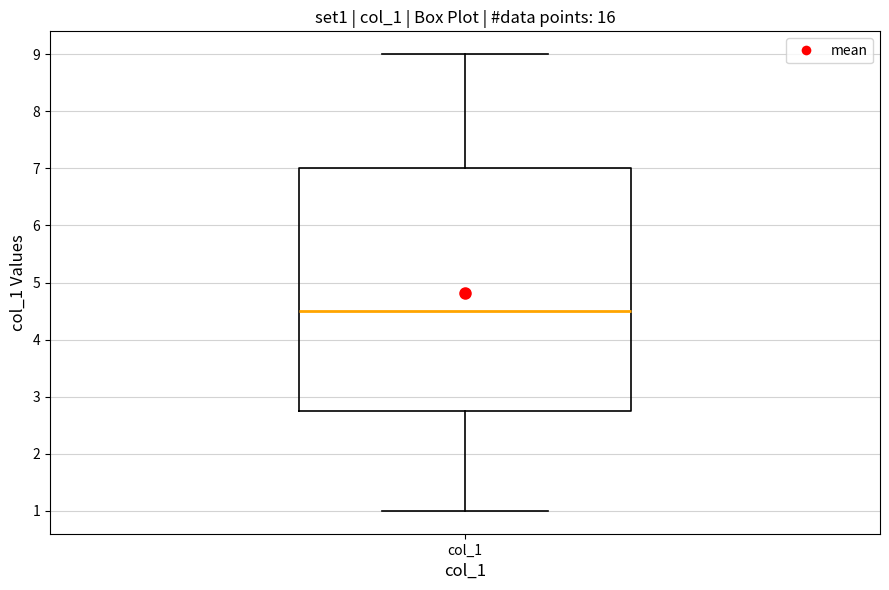

Transcribe this box plot: give where the median line is, the range the box spans, and where the two whiskers end, as read against the y-axis. The values are not printed on the chart, so give them approximately, as read against the axis.

median 4.5, box 2.8 to 7.0, whiskers 1.0 to 9.0